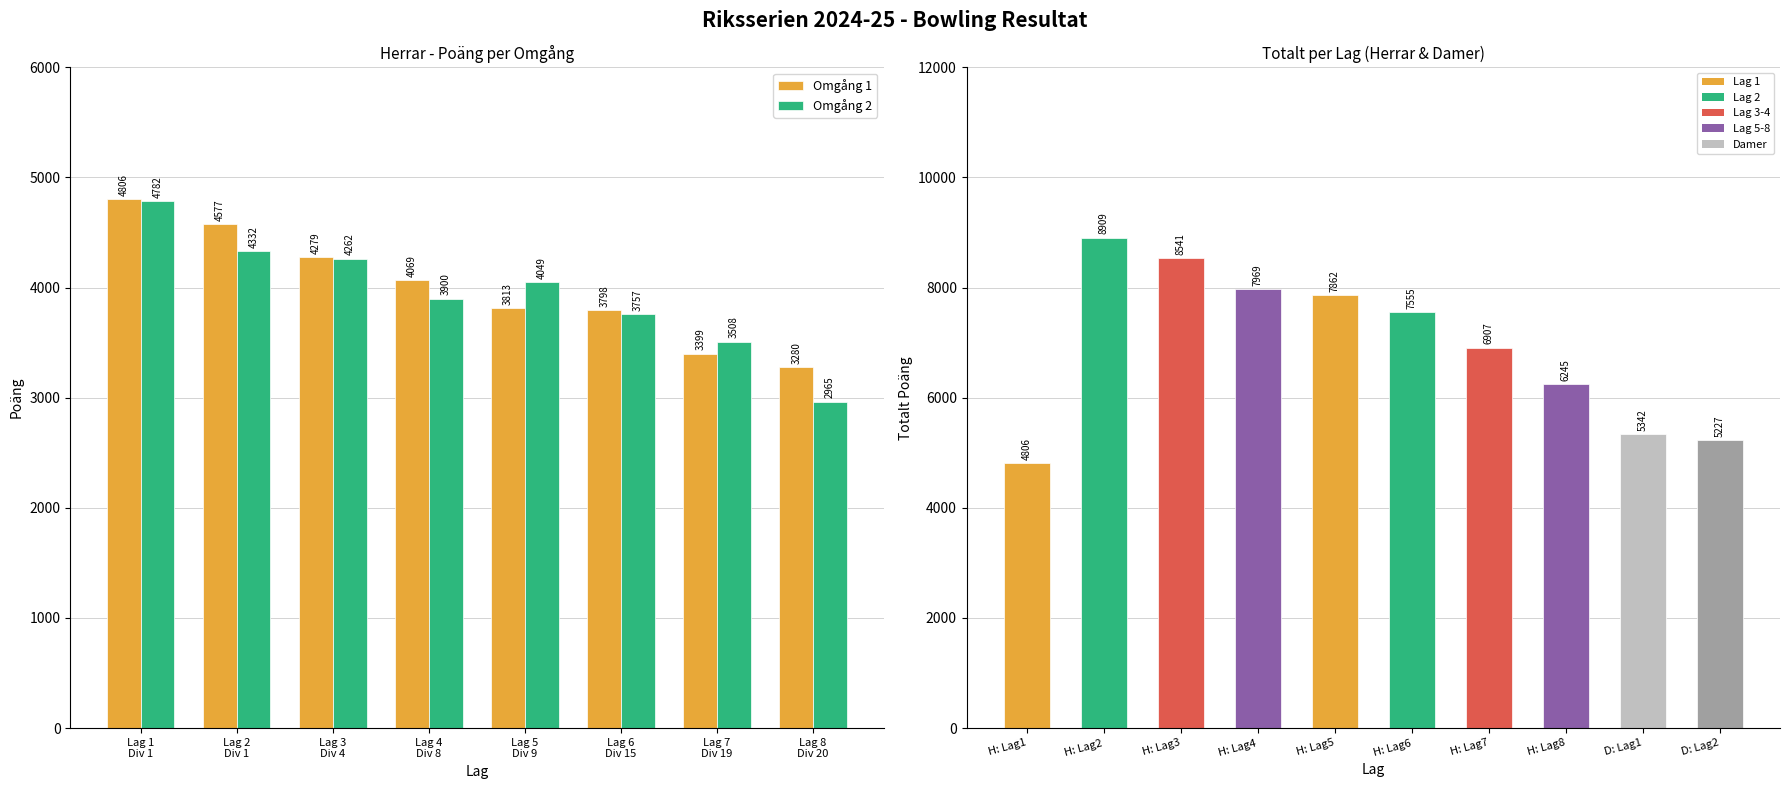

How many groups of bars are there?

8